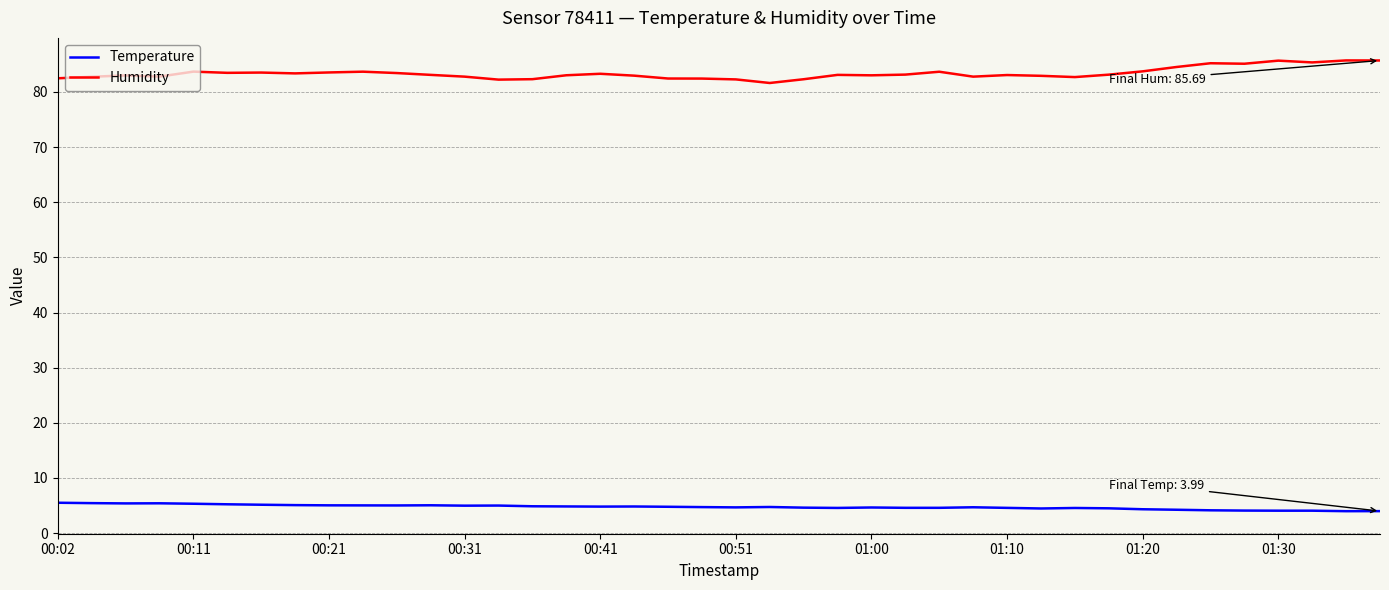

List the series in order of their peak value, lowest first.

Temperature, Humidity